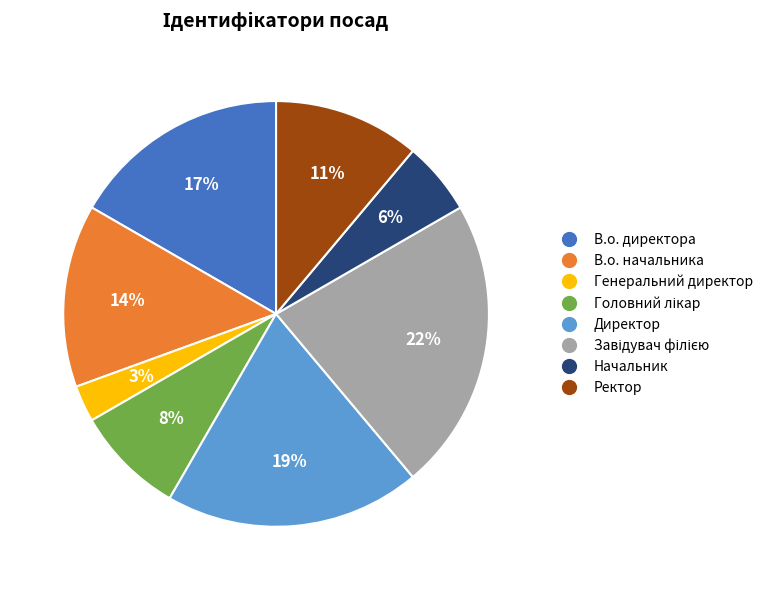

What is the smallest slice in the pie chart?

Генеральний директор